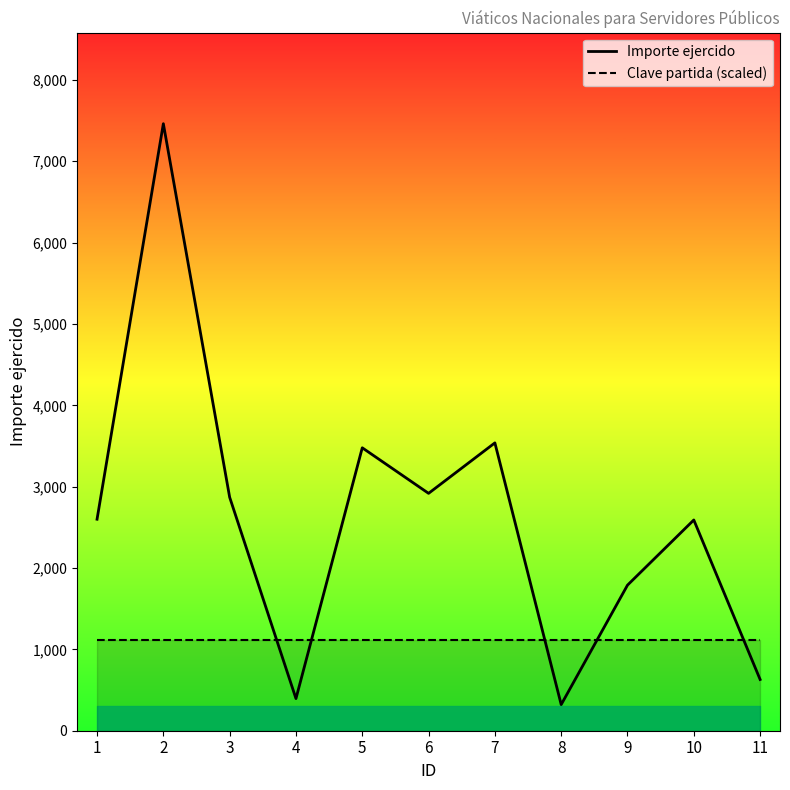

Reading left to right, transcribe all the data shown in this chart.

Importe ejercido: 1=2600.0	2=7462.2	3=2870.0	4=395.0	5=3478.0	6=2918.0	7=3538.5	8=321.0	9=1789.6	10=2590.7	11=630.0
Clave partida (scaled): 1=1119.3	2=1119.3	3=1119.3	4=1119.3	5=1119.3	6=1119.3	7=1119.3	8=1119.3	9=1119.3	10=1119.3	11=1119.3